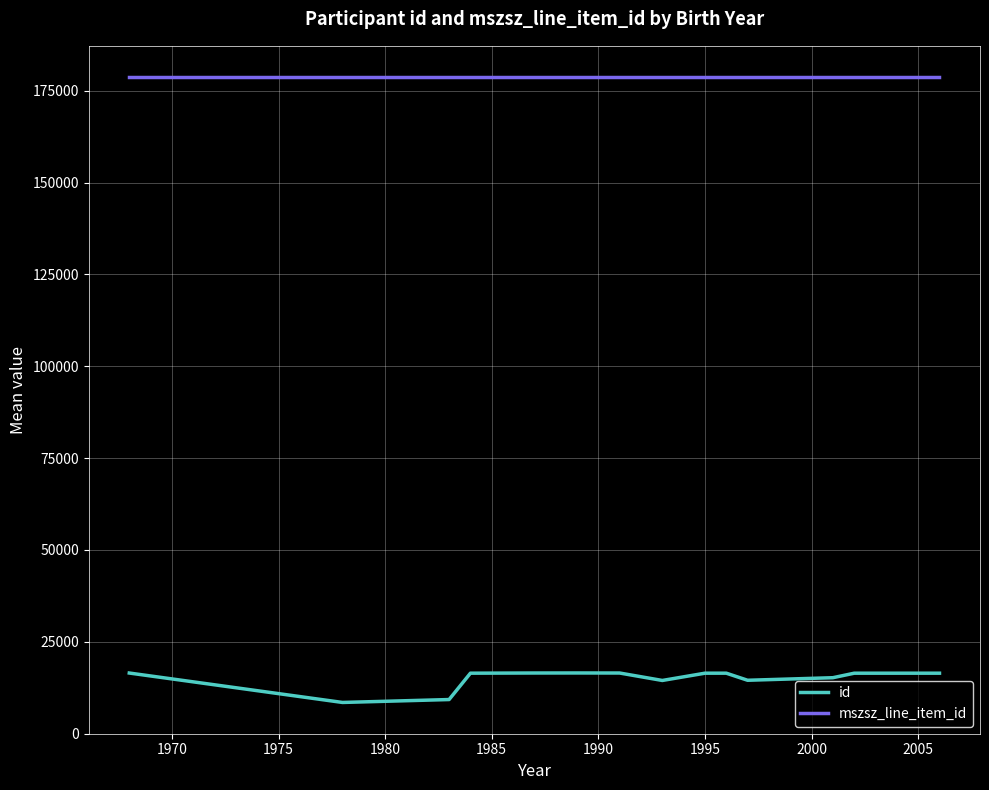

True or false: id and mszsz_line_item_id cross at least once.

False